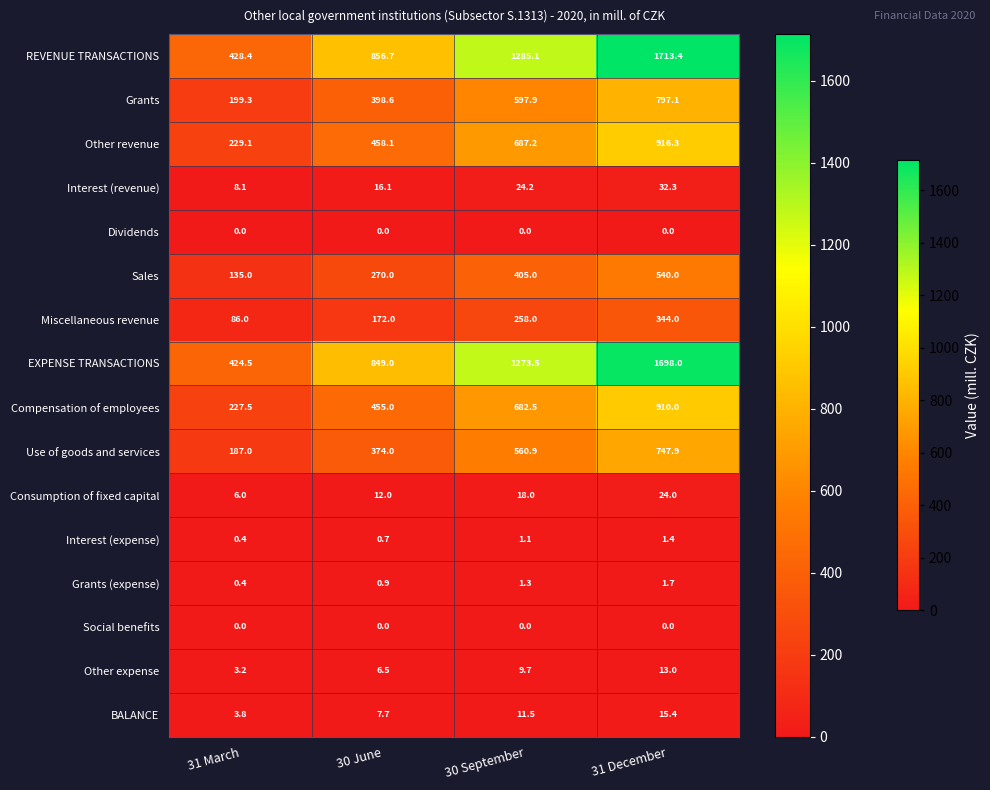

At which category is the sum across all series the highest?

31 December